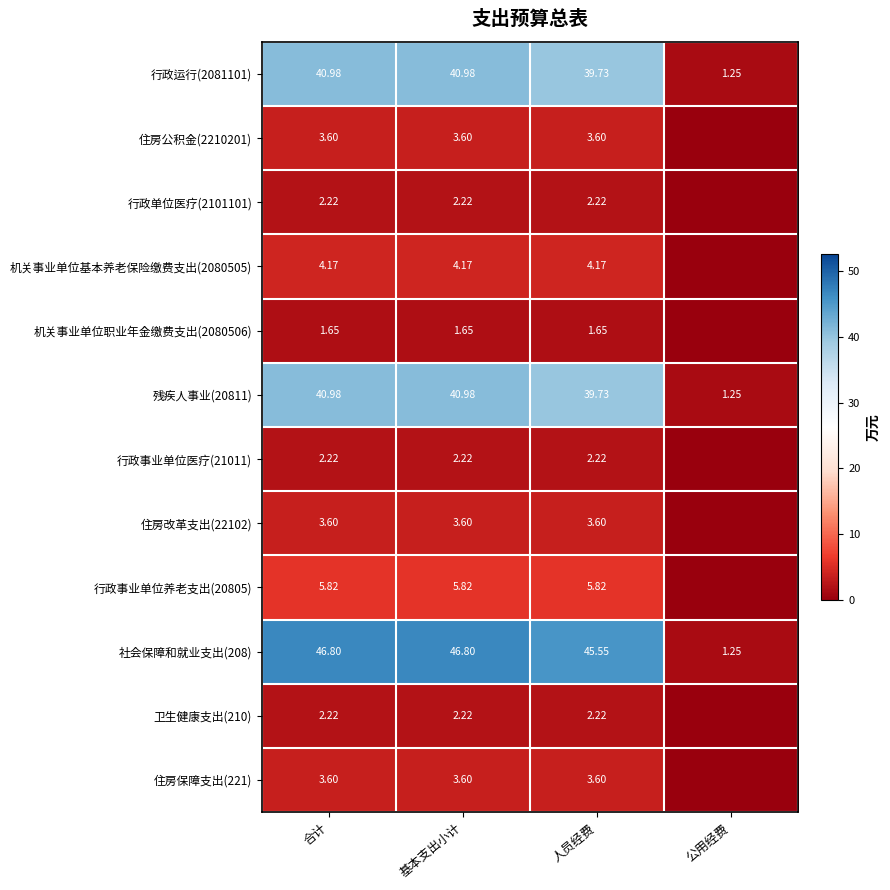

At which category is the sum across all series the highest?

合计